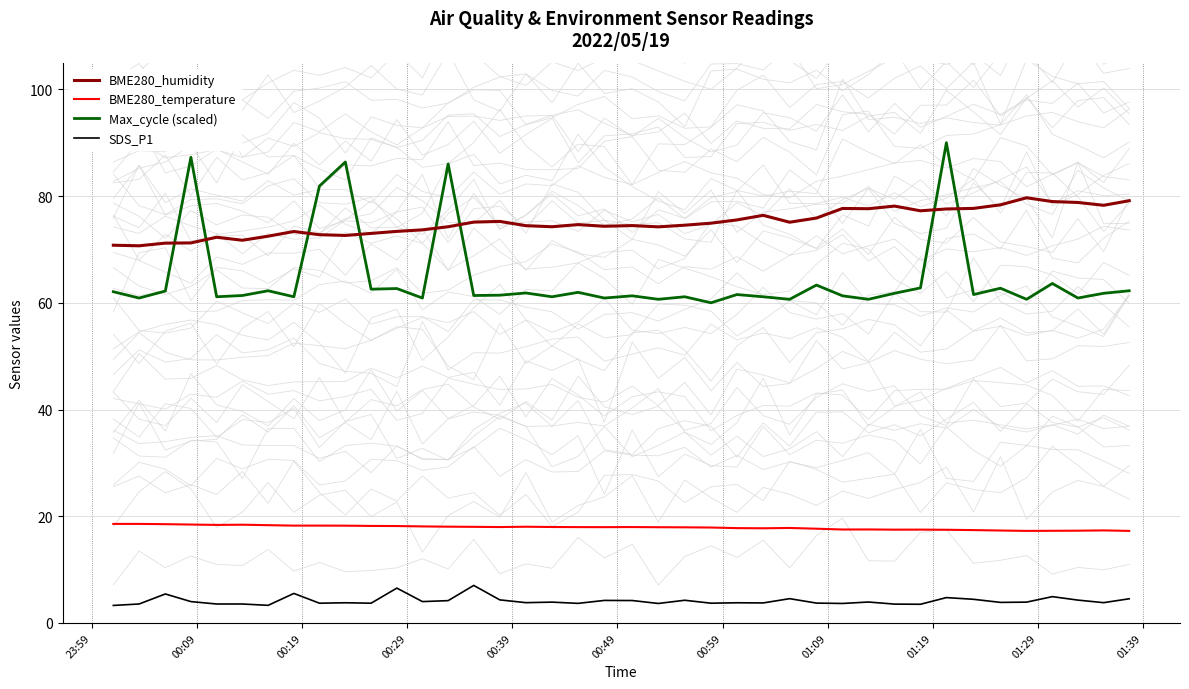

How many interior local peaks does the SDS_P1 series have?

13